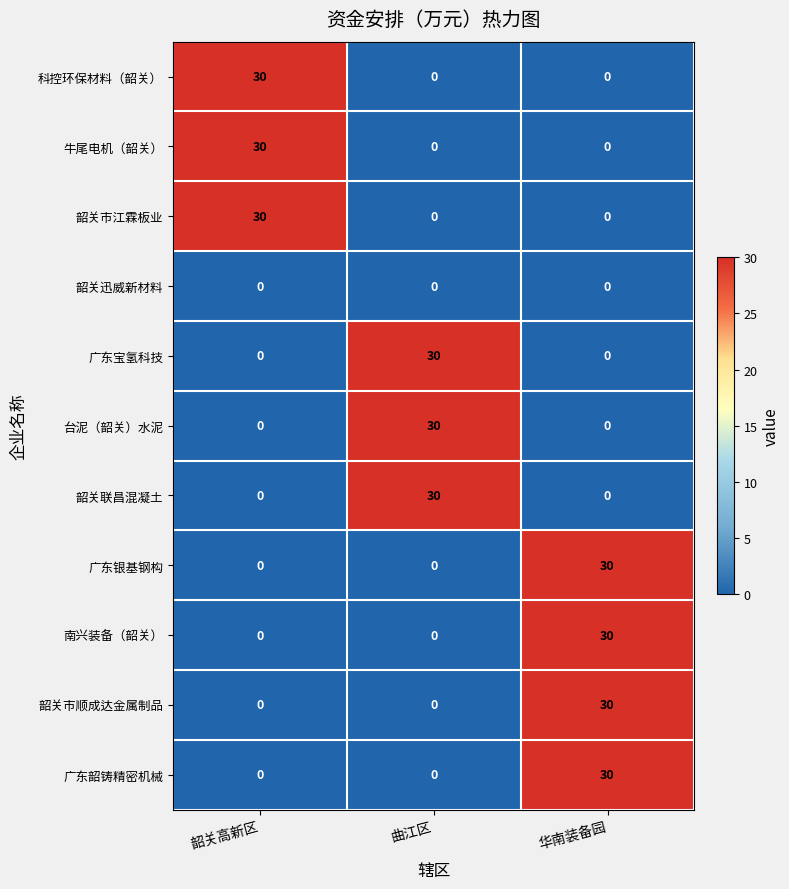

How many distinct data groups are displayed?

11